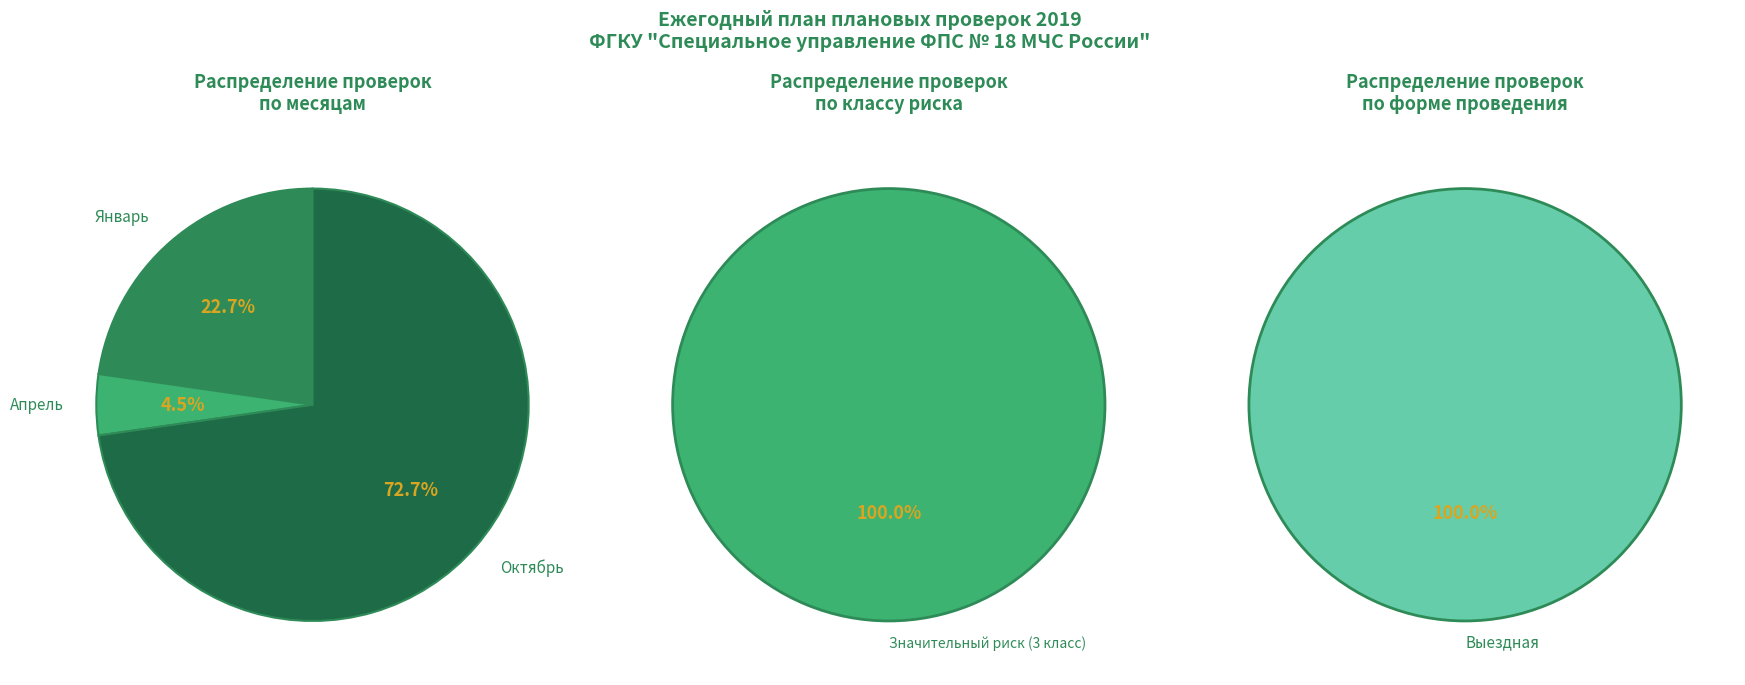

Is it true that Умеренный риск (5 класс) is 12% of the pie?

False